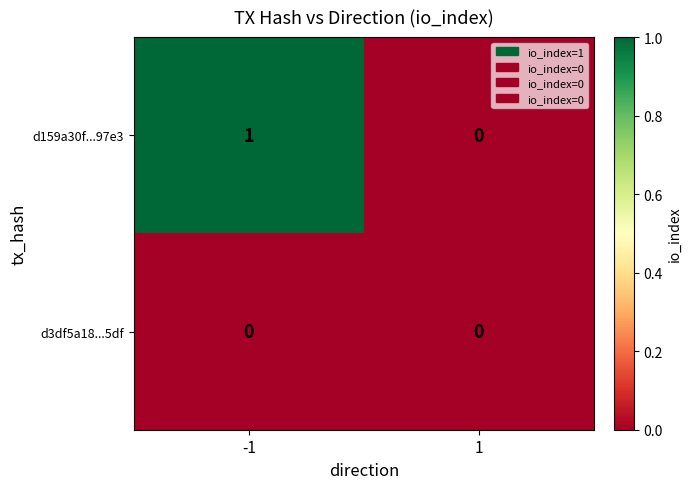

At which category is the sum across all series the highest?

-1